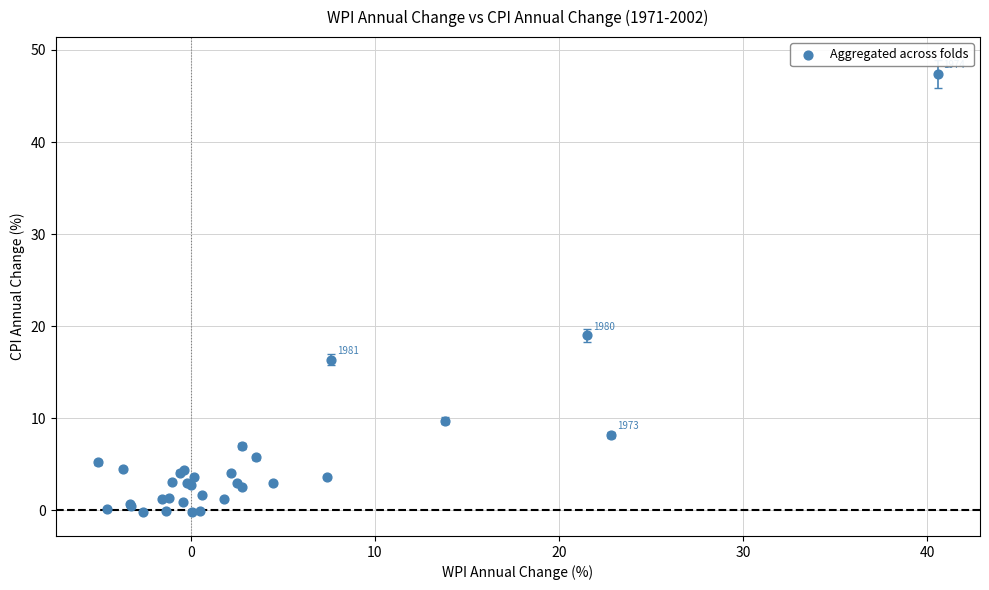

What Y value in the scatter plot is closest to 23?

19.0